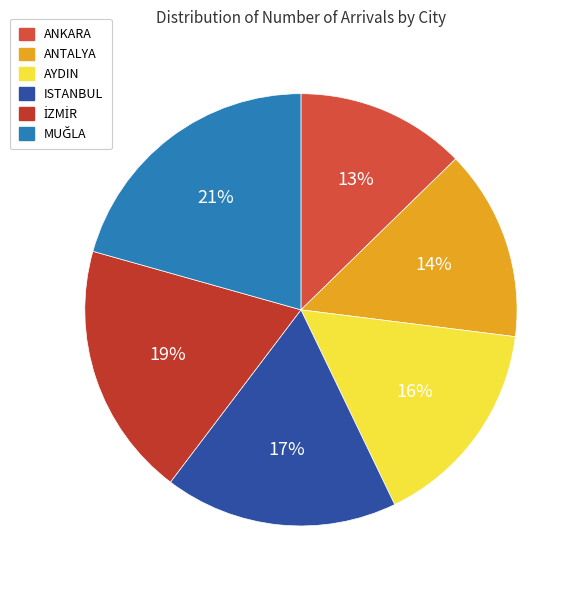

Is there any slice that represents more than half of the pie?

No